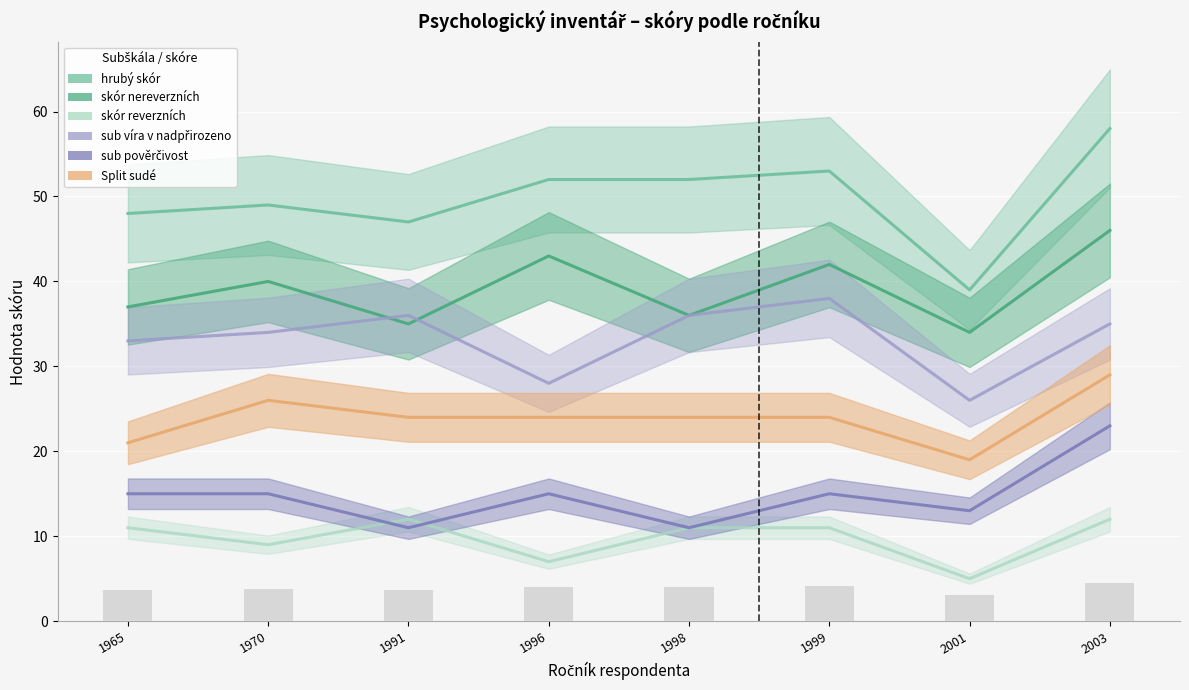

How many data points in sub víra v nadpřirozeno are above 35?

3